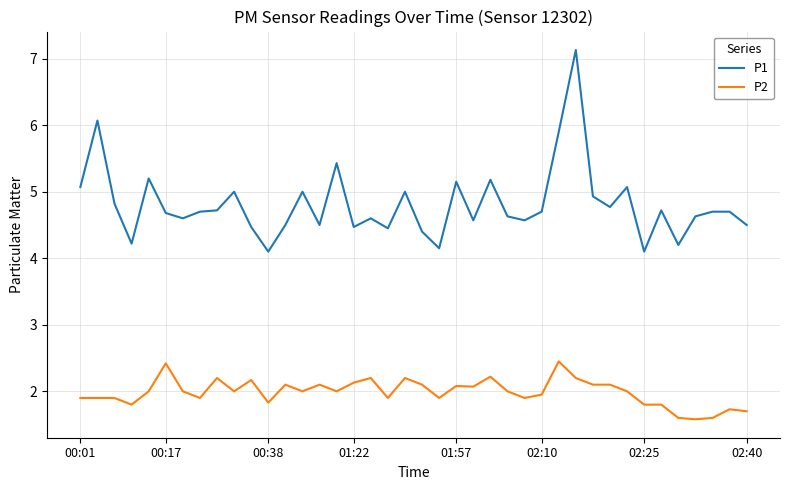

Is this an area chart (filled region under the line)?

No